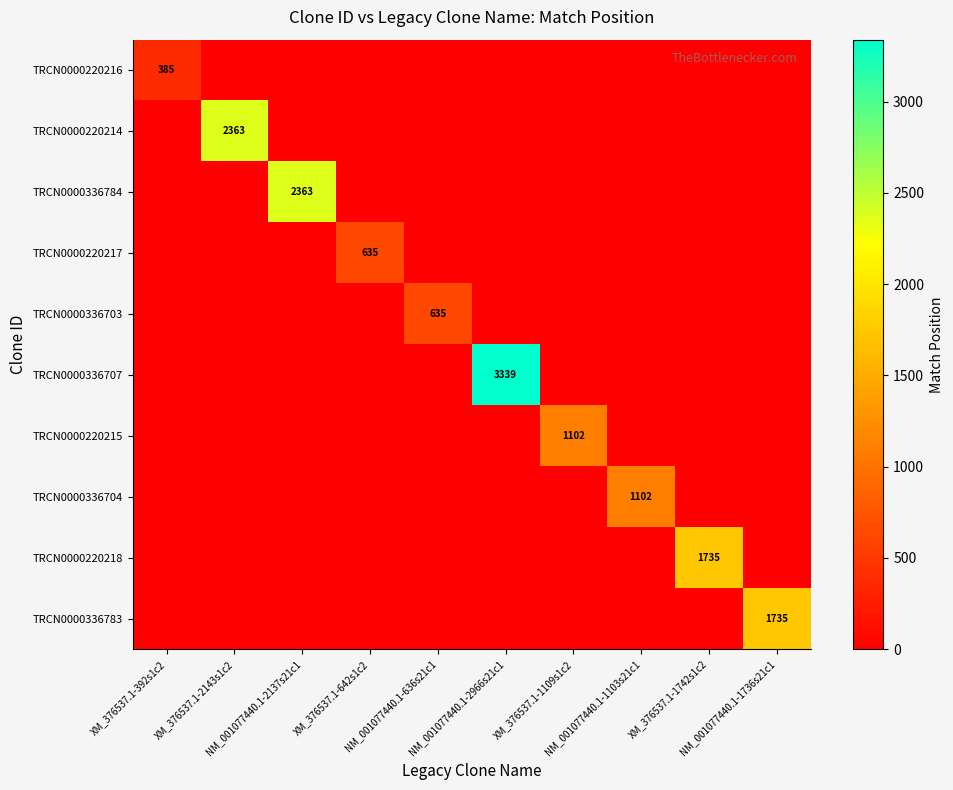

Is it true that TRCN0000336704 equals -598 at XM_376537.1-1109s1c2?

False